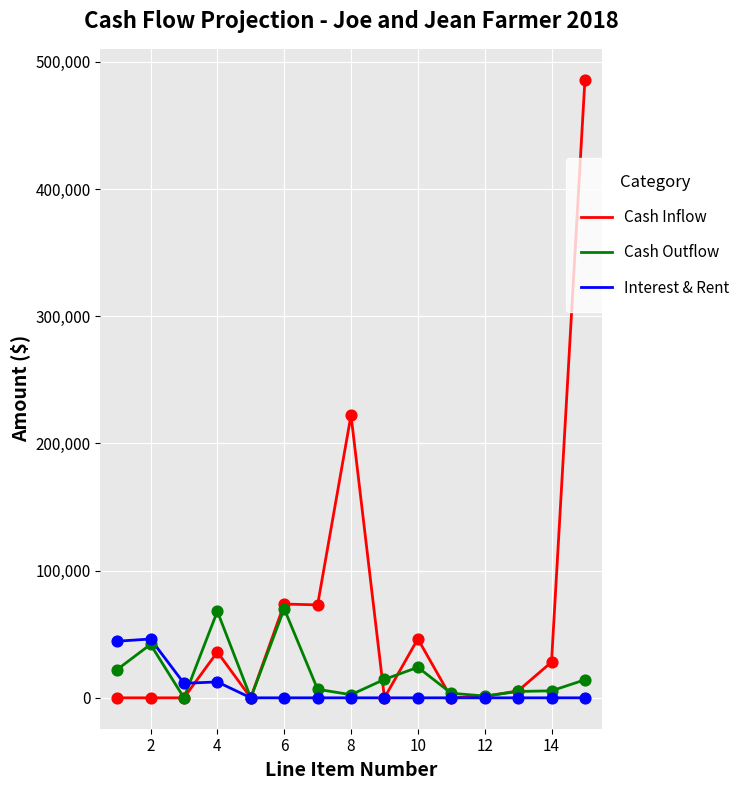

Which series has the largest total across all categories?

Cash Inflow